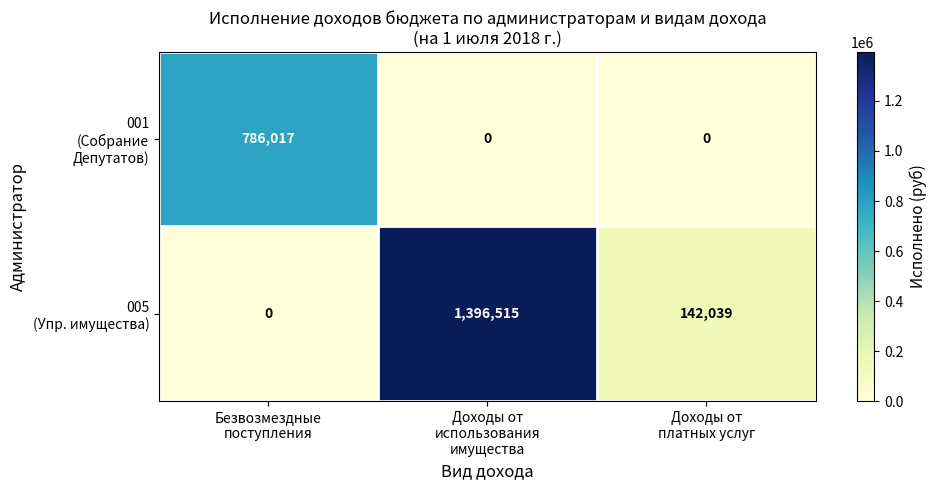

What is the maximum value shown in the chart?

1396515